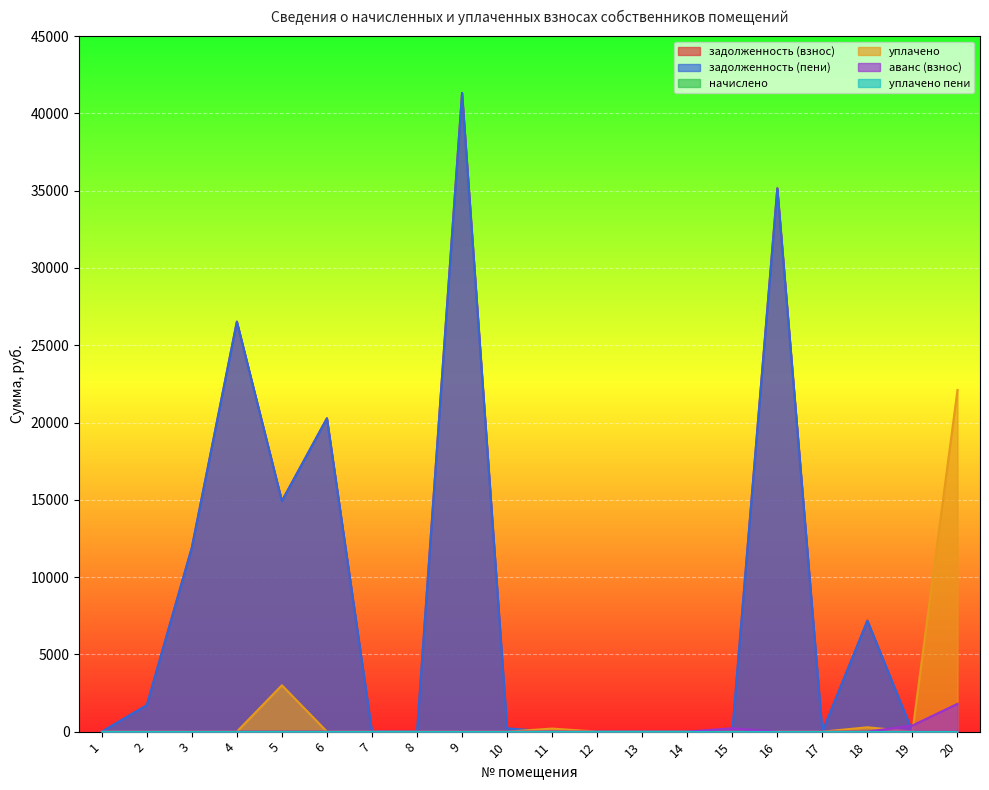

At how many categories does at least one series exceed 41237?

1